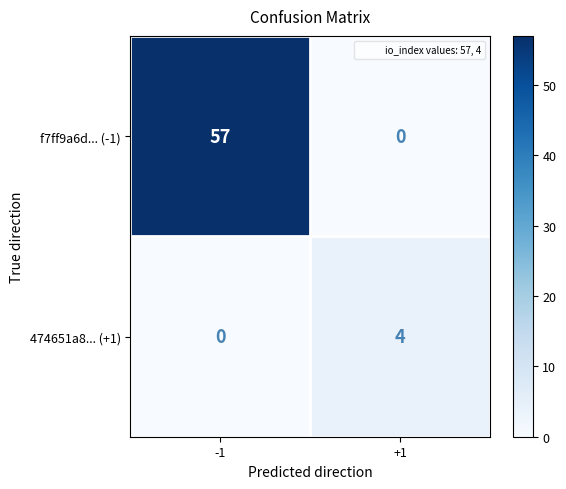

The f7ff9a6d... (-1) series shows 57 at -1. True or false?

True